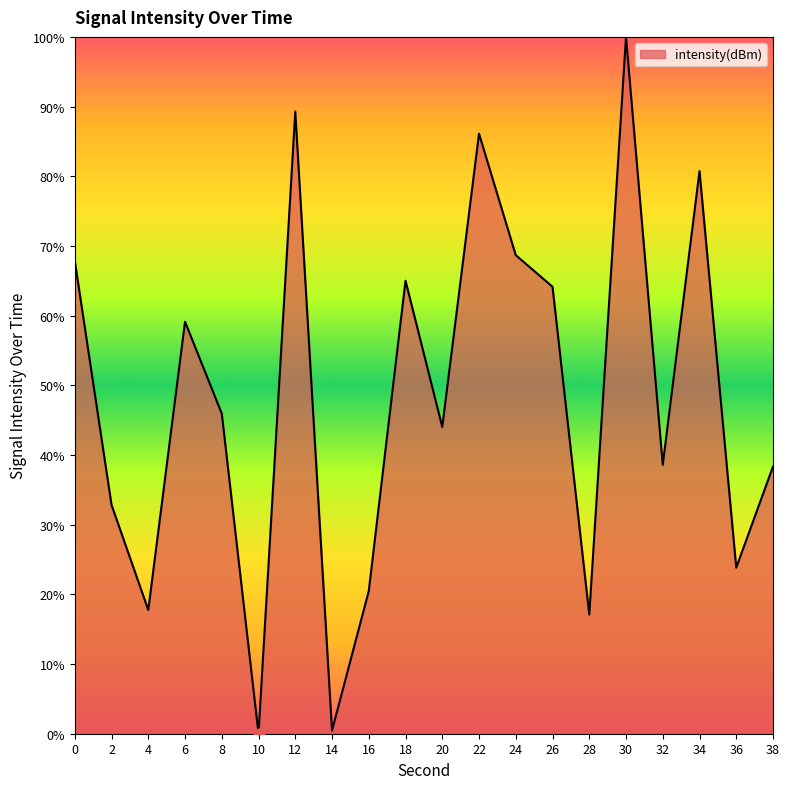

Between 14 and 38, which is larger?

38